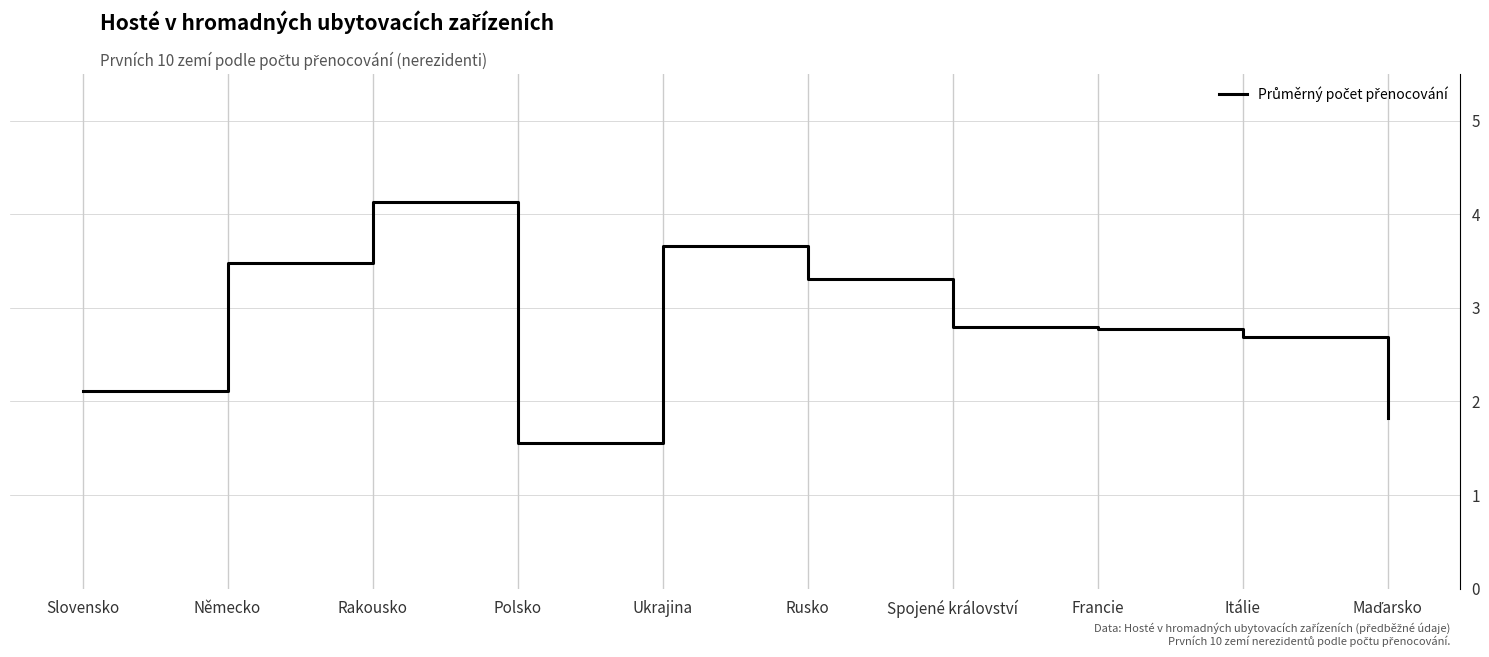

What is the ratio of the value at Francie to the value at Rusko?

0.8